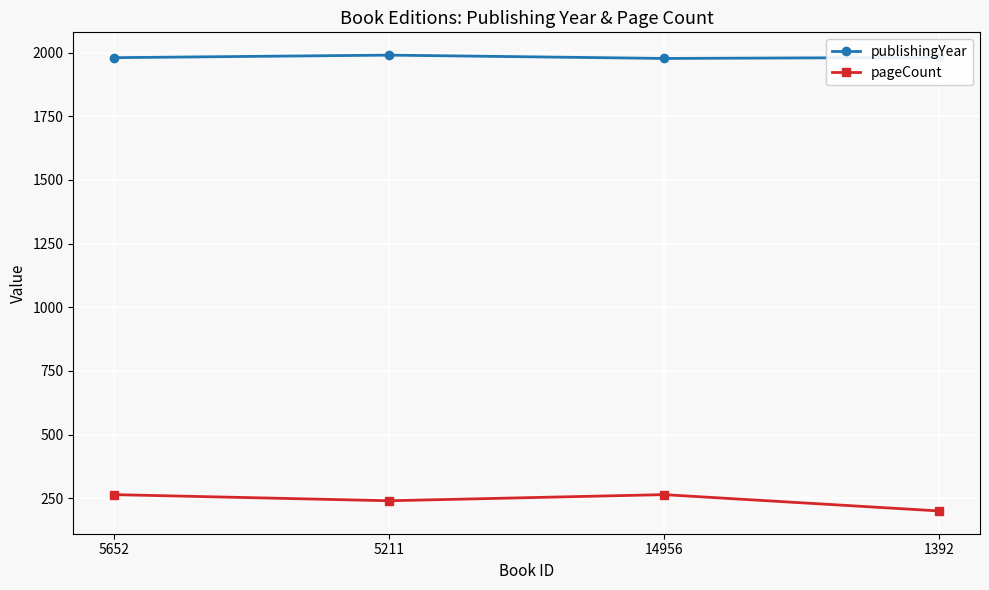

True or false: publishingYear has more than 1 points higher than both neighbors.

False